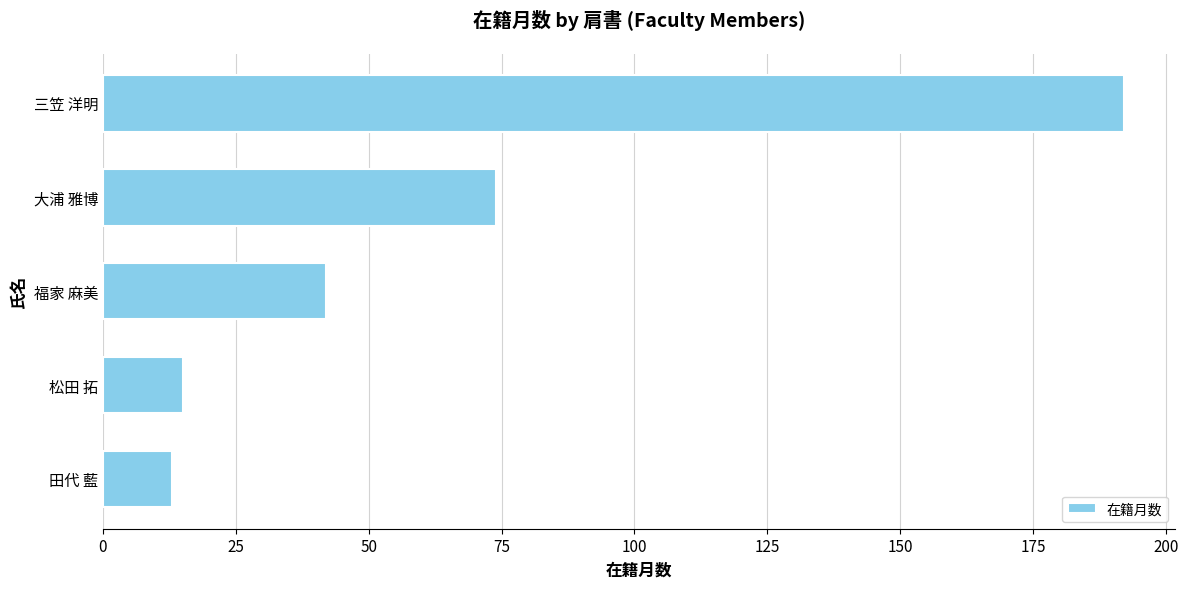

True or false: the data shows 74 at 大浦 雅博.

True